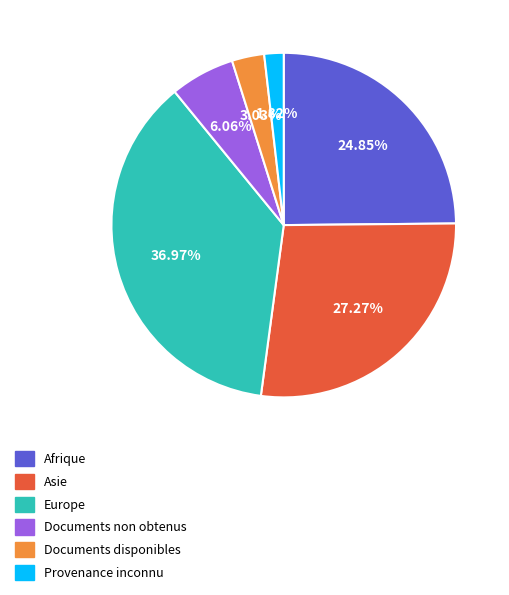

Which category has the biggest portion of the pie?

Europe